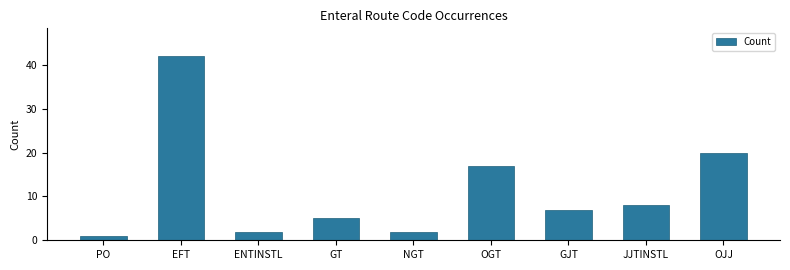

How many distinct data groups are displayed?

1